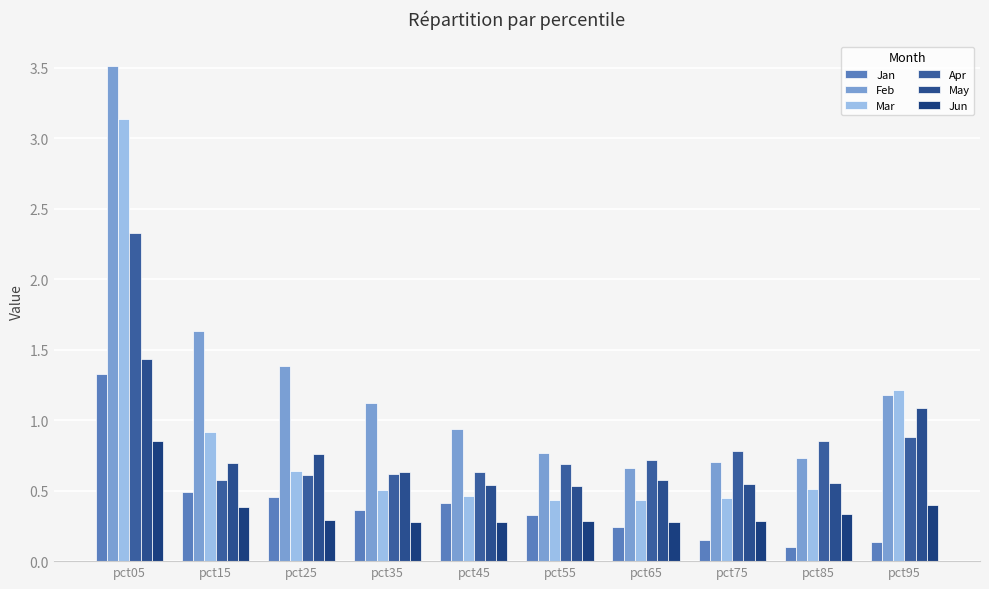

Where is Feb nearest to the value 2?

pct15